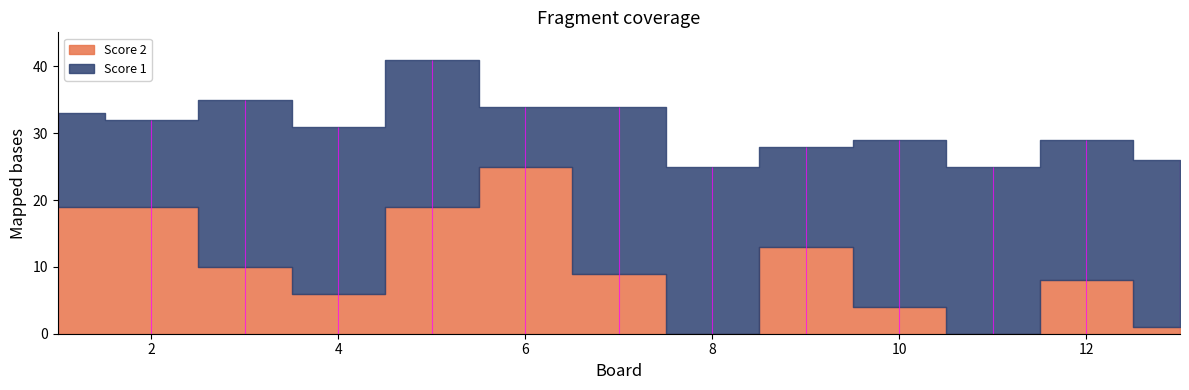

Which series ends up on top after the final intersection of Score 1 and Score 2?

Score 1